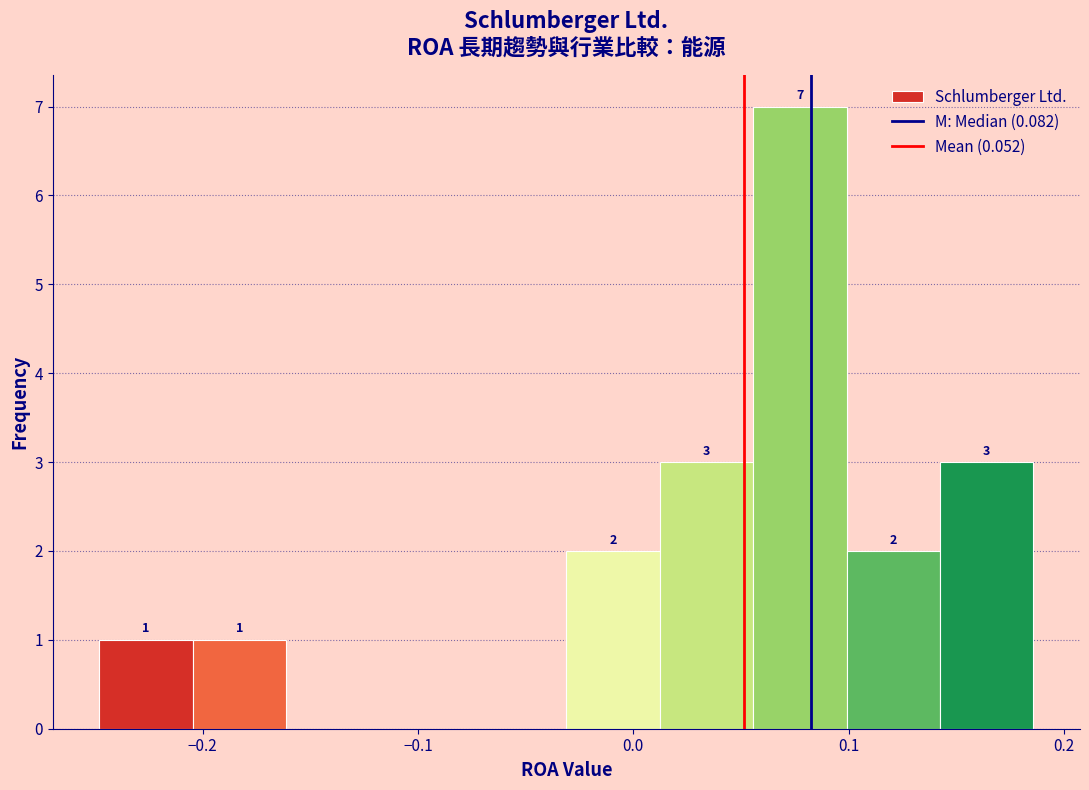

Which range on the x-axis has the tallest bar?

0.06 to 0.10